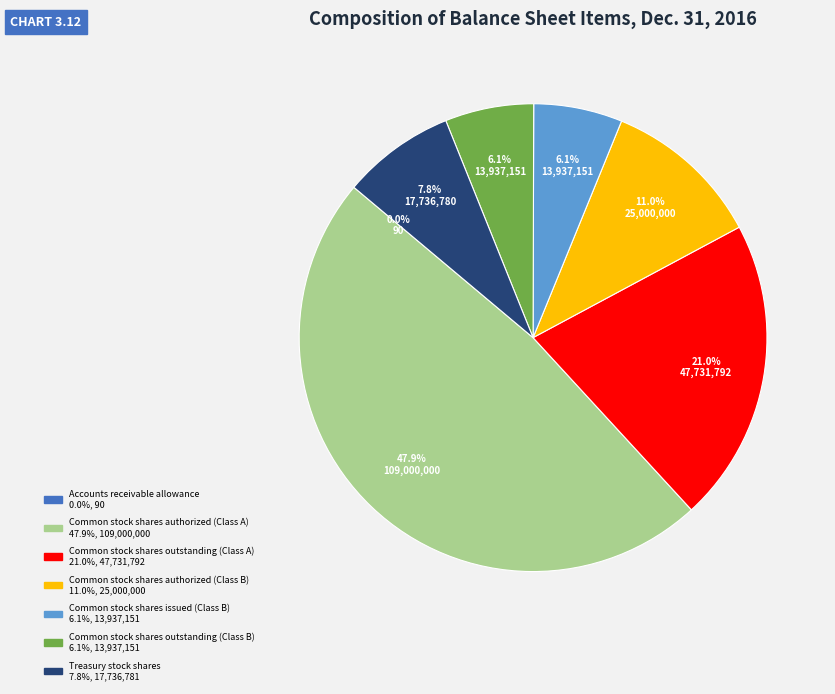

Is there any slice that represents more than half of the pie?

No